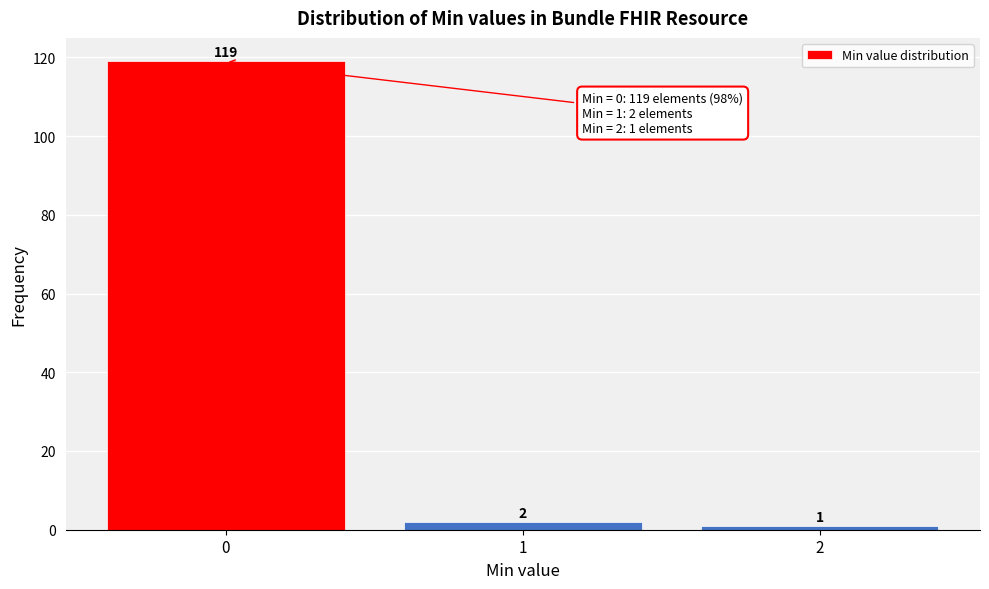

Reading left to right, what are all the values shown in this chart?

0=119	1=2	2=1